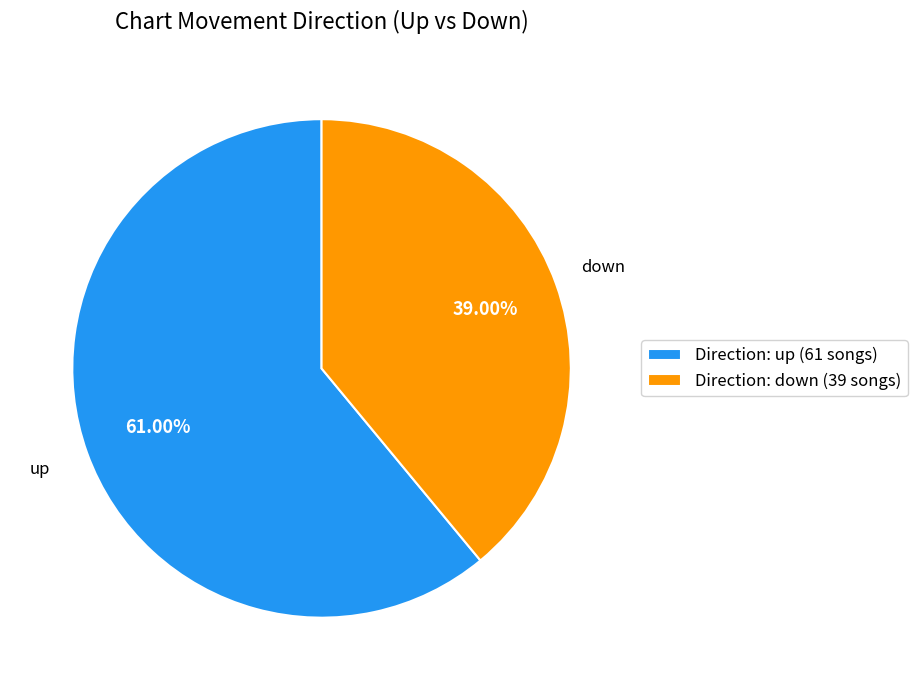

Does any single category account for the majority?

Yes